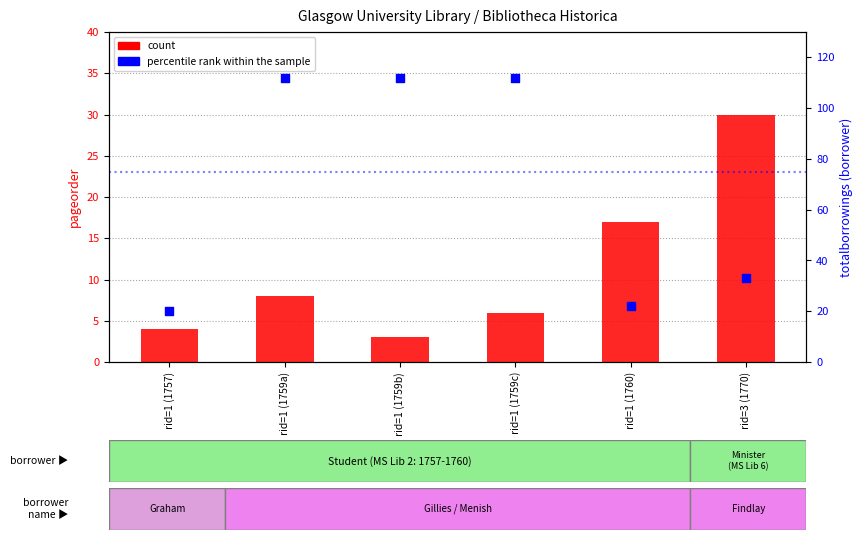

At how many categories does at least one series exceed 15?

6